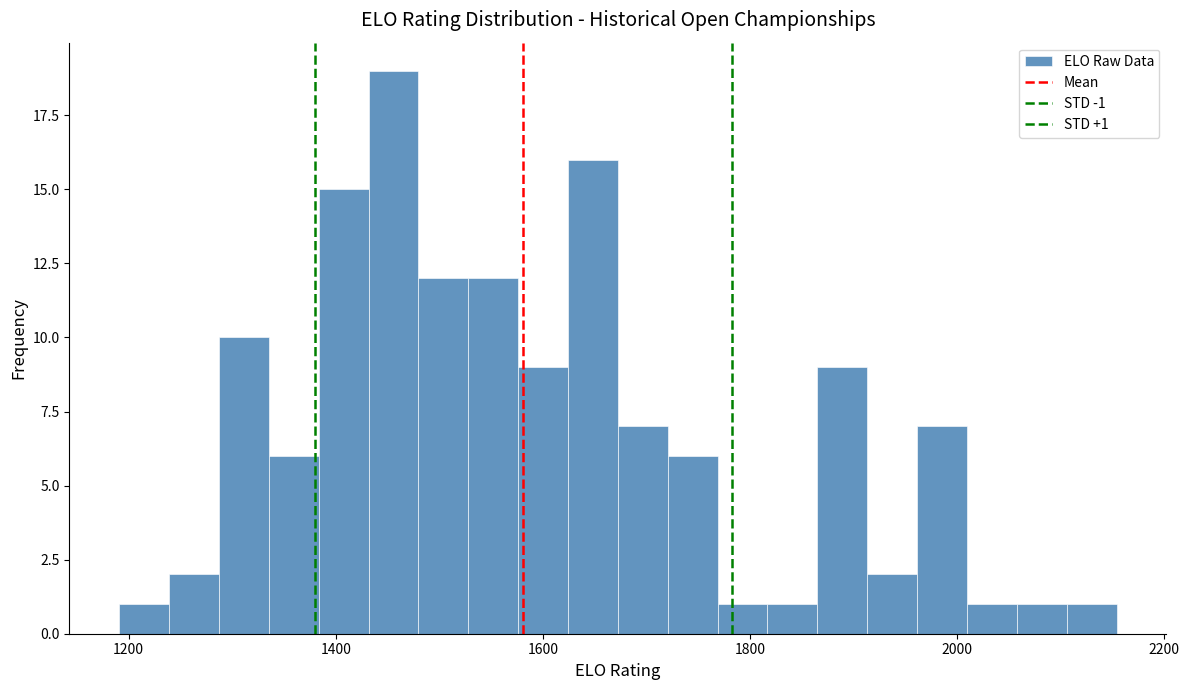

Read against the x-axis, roughly where is the centre of the tallest bar?

1460